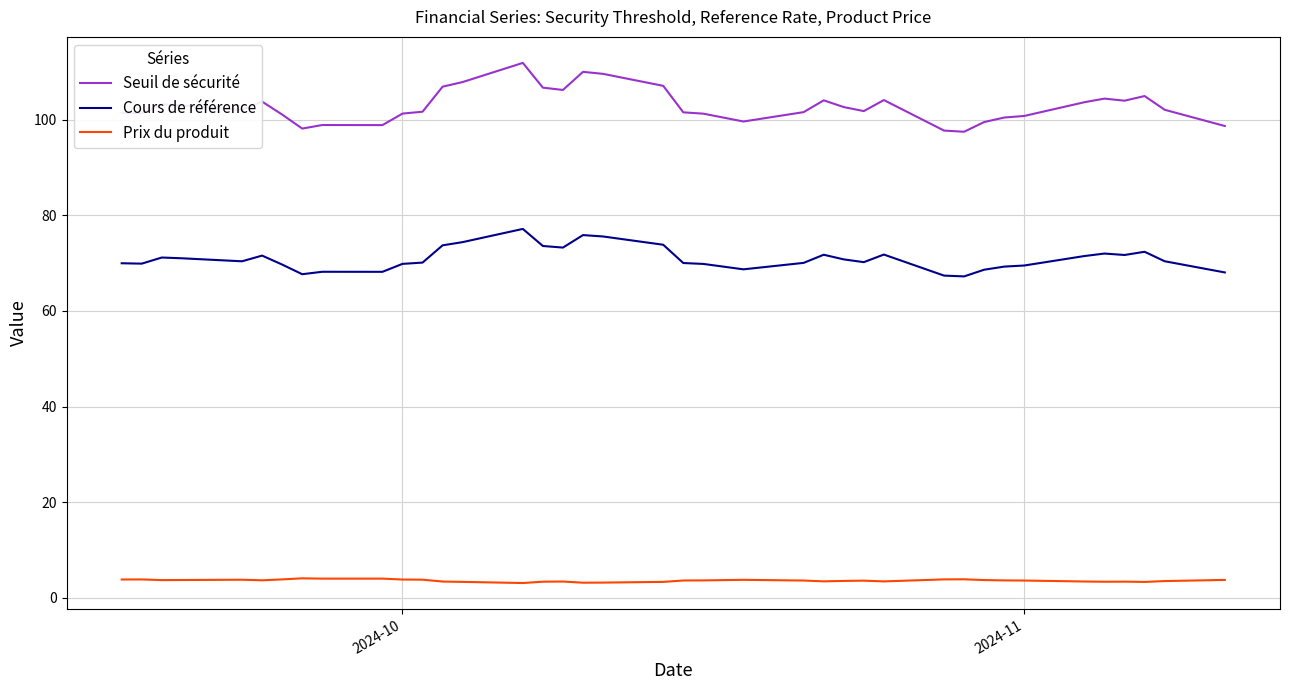

What is the smallest value displayed?

3.1